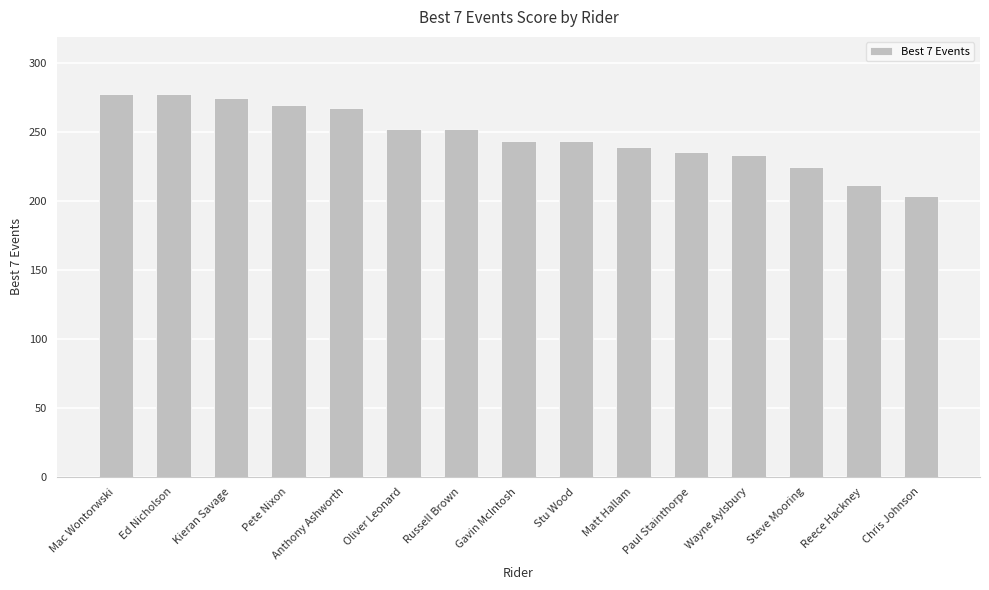

How many categories are shown in the chart?

15